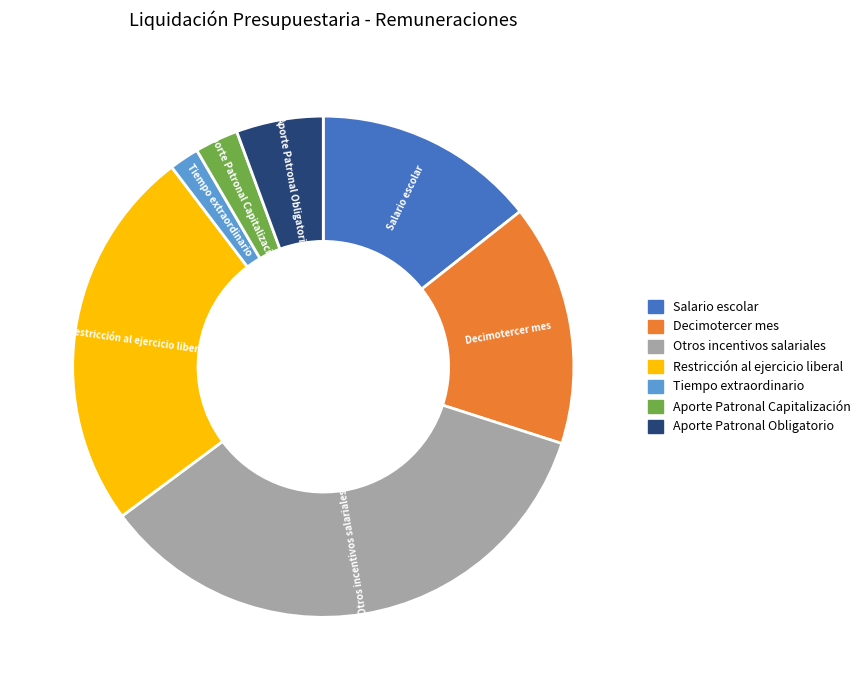

Rank the categories by value from lowest to highest.

Tiempo extraordinario, Aporte Patronal Capitalización, Aporte Patronal Obligatorio, Salario escolar, Decimotercer mes, Restricción al ejercicio liberal, Otros incentivos salariales